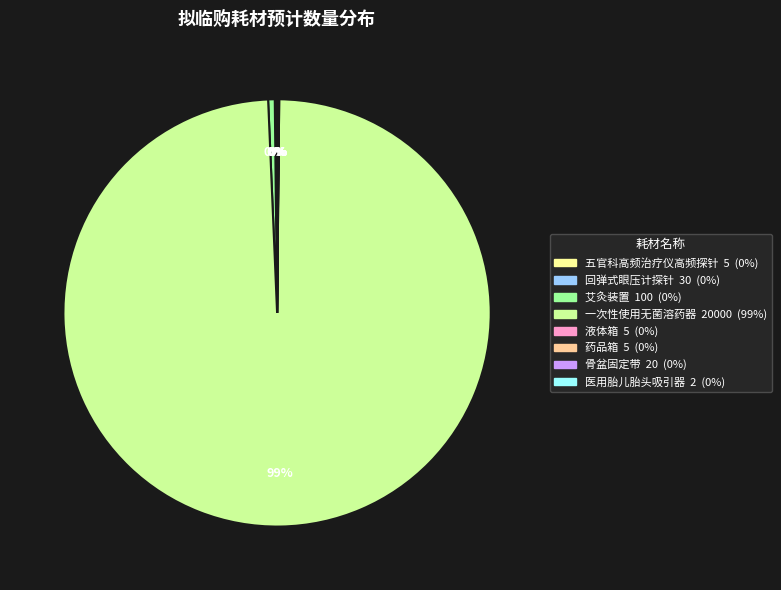

The 一次性使用无菌溶药器 slice represents 87% of the pie. True or false?

False